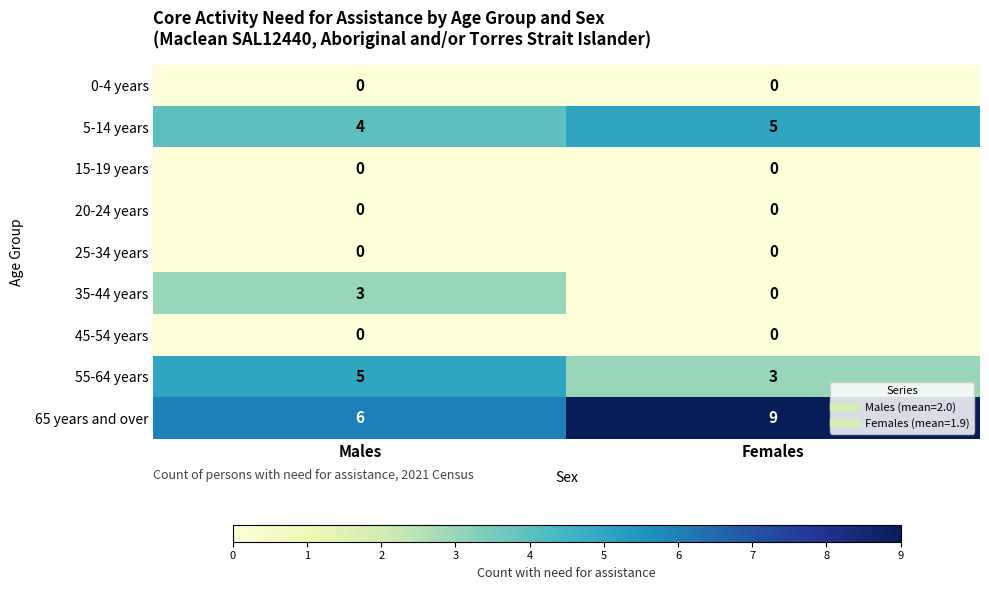

What is the total value across all series at Males?

18